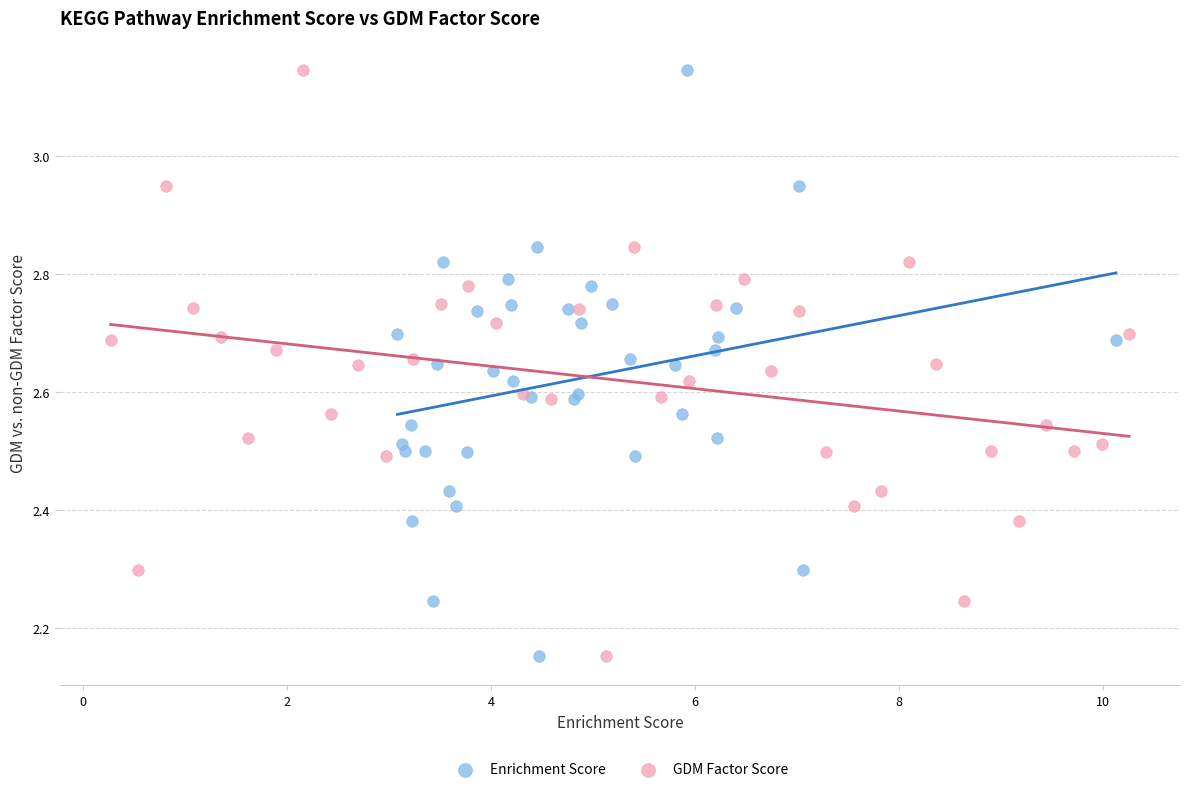

What are all the series names shown in the legend?

Enrichment Score, GDM Factor Score